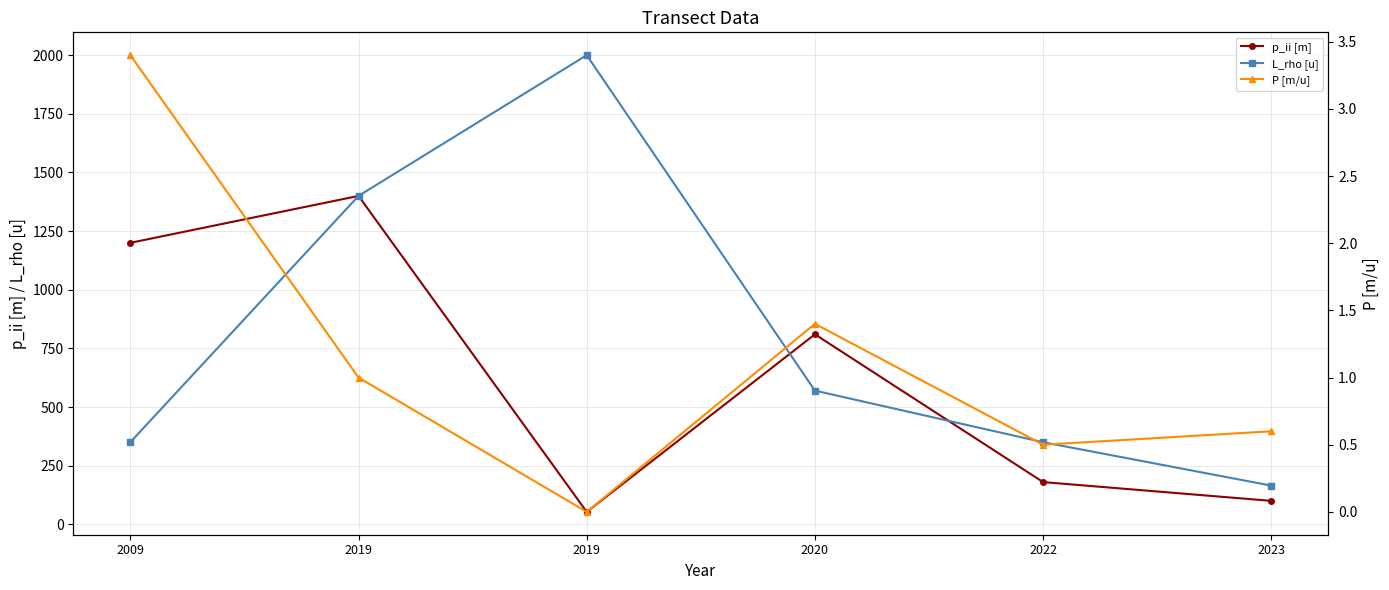

Reading right to left, extract all data points from this chart.

p_ii [m]: 100.0	180.0	810.0	53.0	1400.0	1200.0
L_rho [u]: 165.0	350.0	570.0	2000.0	1400.0	350.0
P [m/u]: 0.6	0.5	1.4	0.0	1.0	3.4